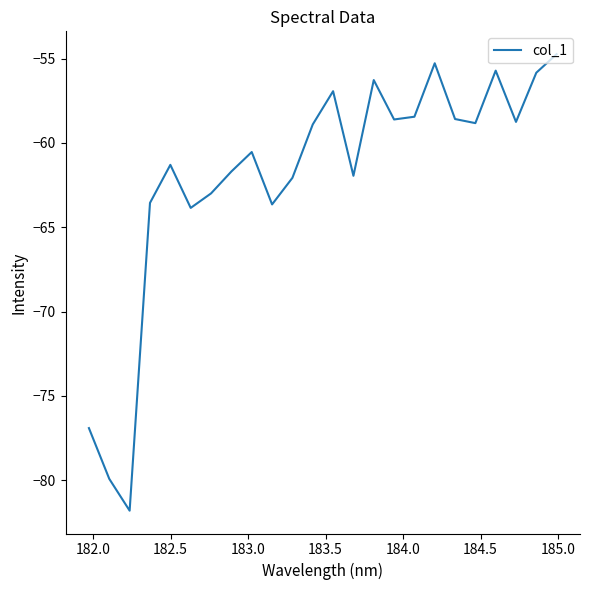

What is the smallest value displayed?

-81.8